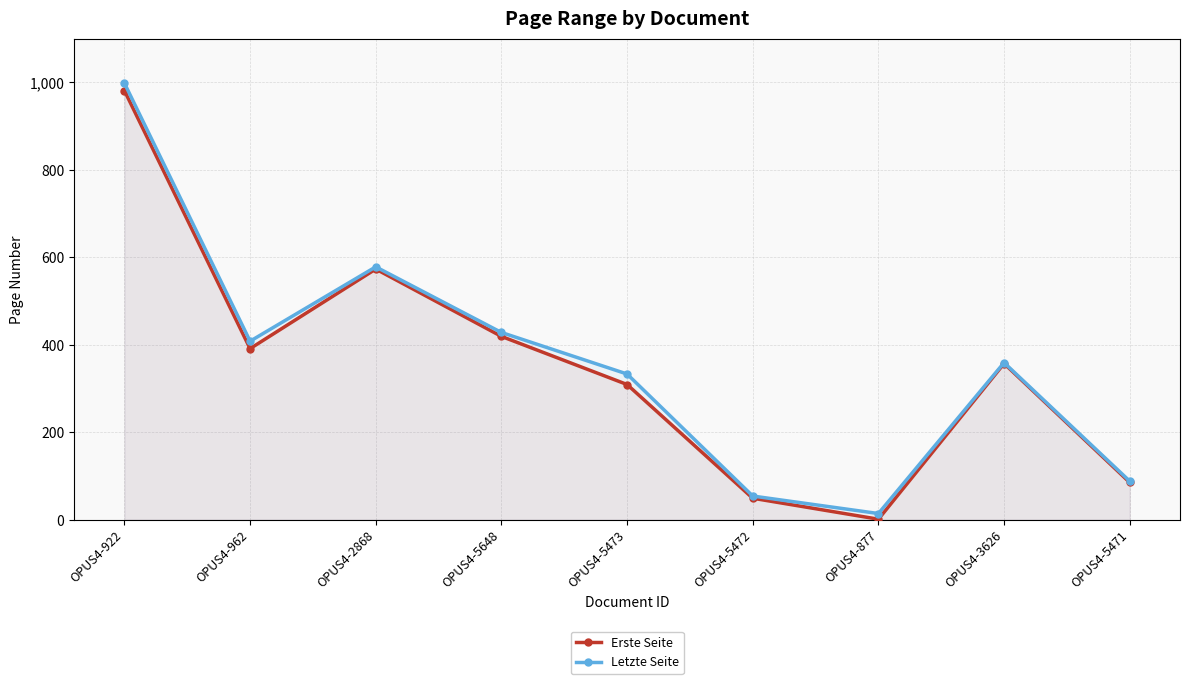

What is the difference between the Erste Seite values at OPUS4-5648 and OPUS4-5471?

334